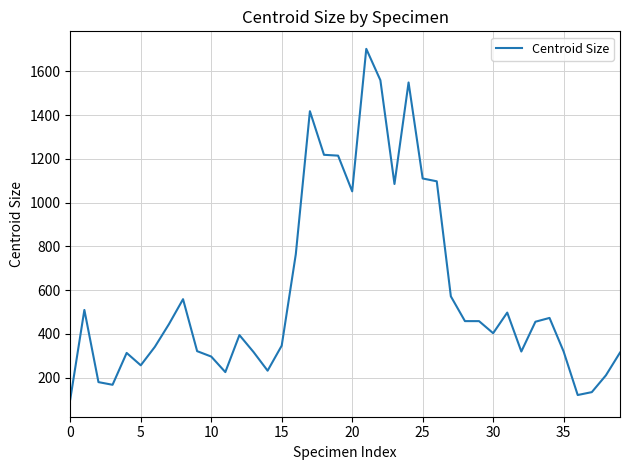

What is the minimum value shown in the chart?

101.0